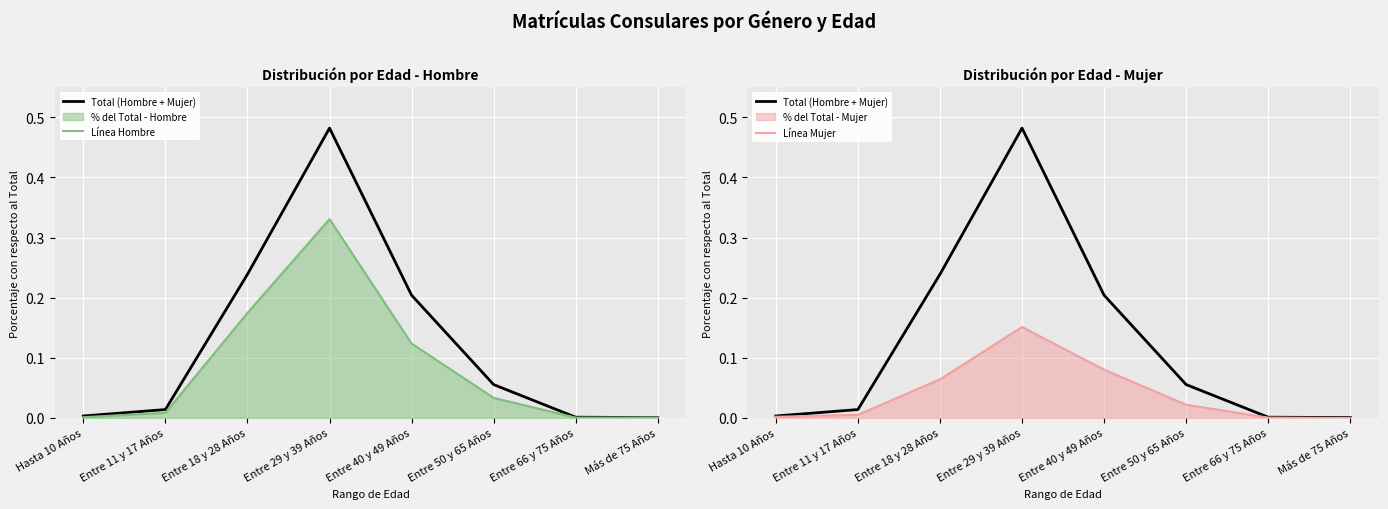

True or false: Total (Hombre + Mujer) has a value of 0.0 at Entre 11 y 17 Años.

False